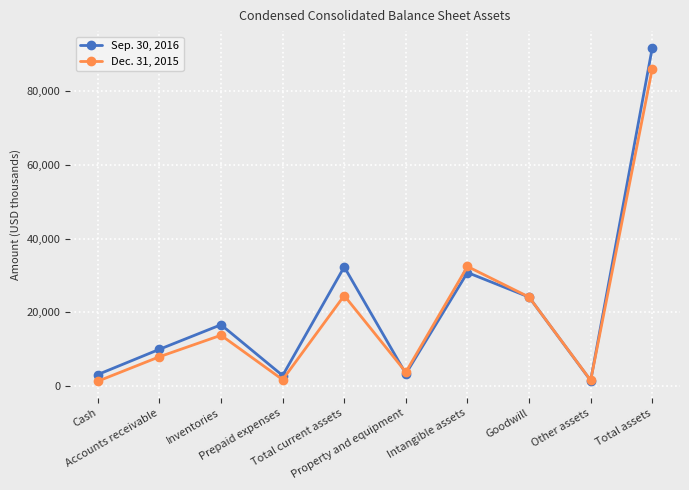

What is the difference between the second highest and minimum values in the Sep. 30, 2016 series?

30887